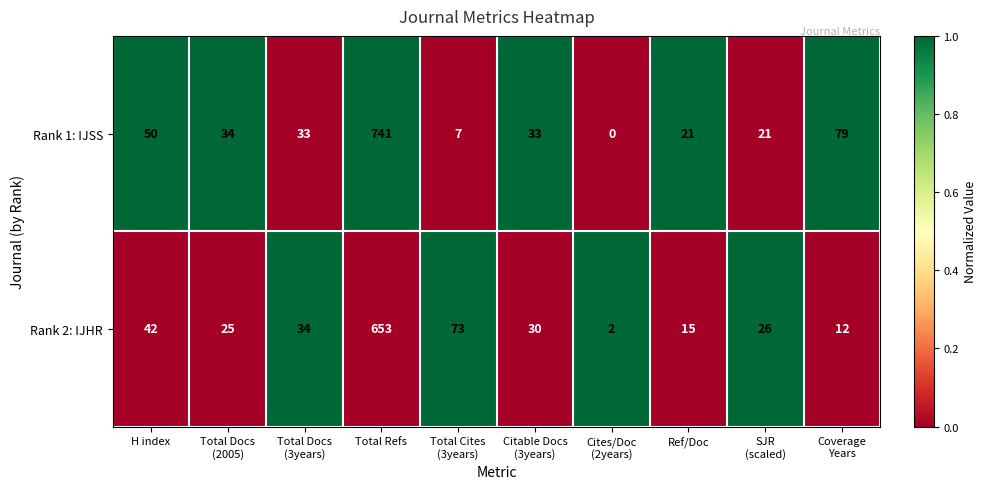

The value of Rank 2: IJHR at Total Refs is 216. True or false?

False